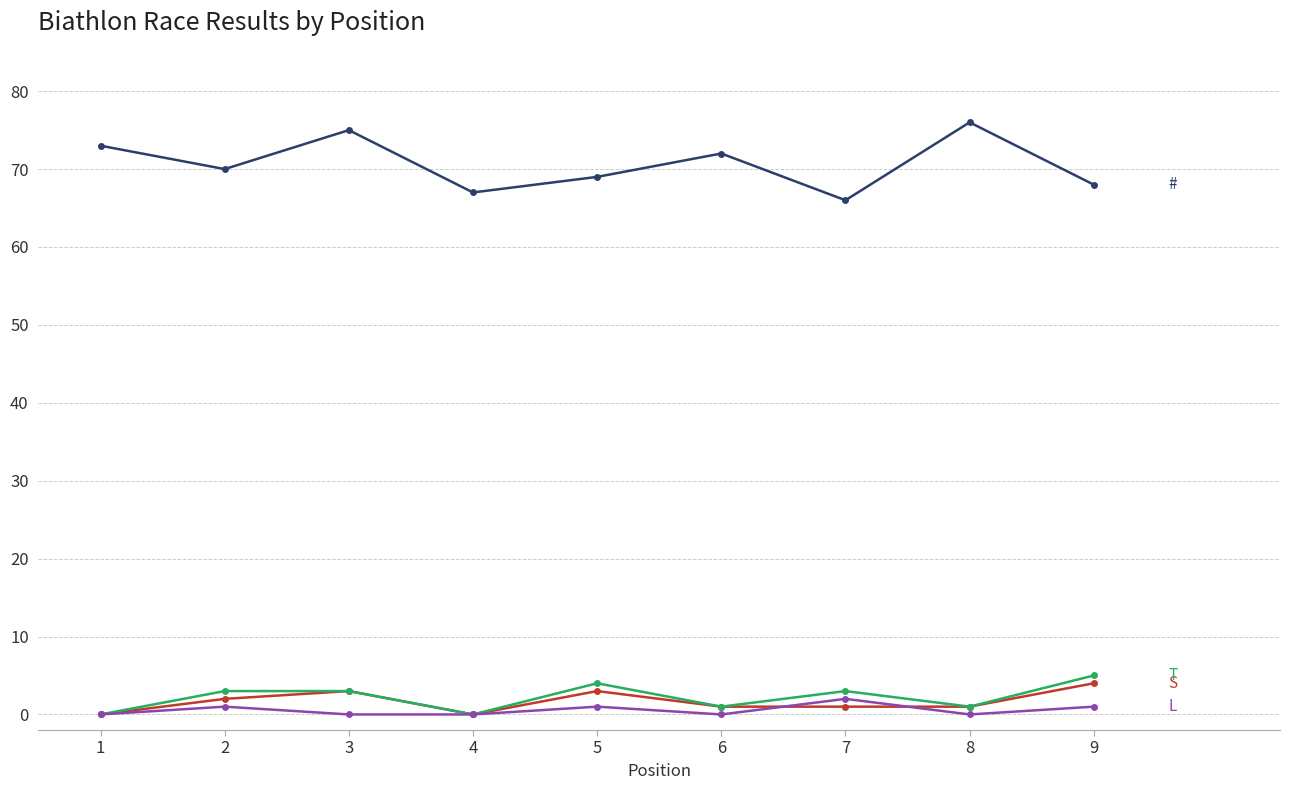

What is the greatest value displayed?

76